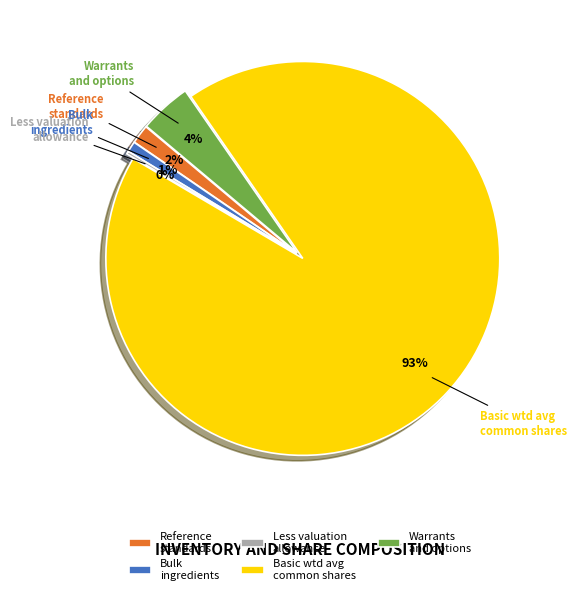

Do Warrants and options and Reference standards together represent more than half of the pie?

No